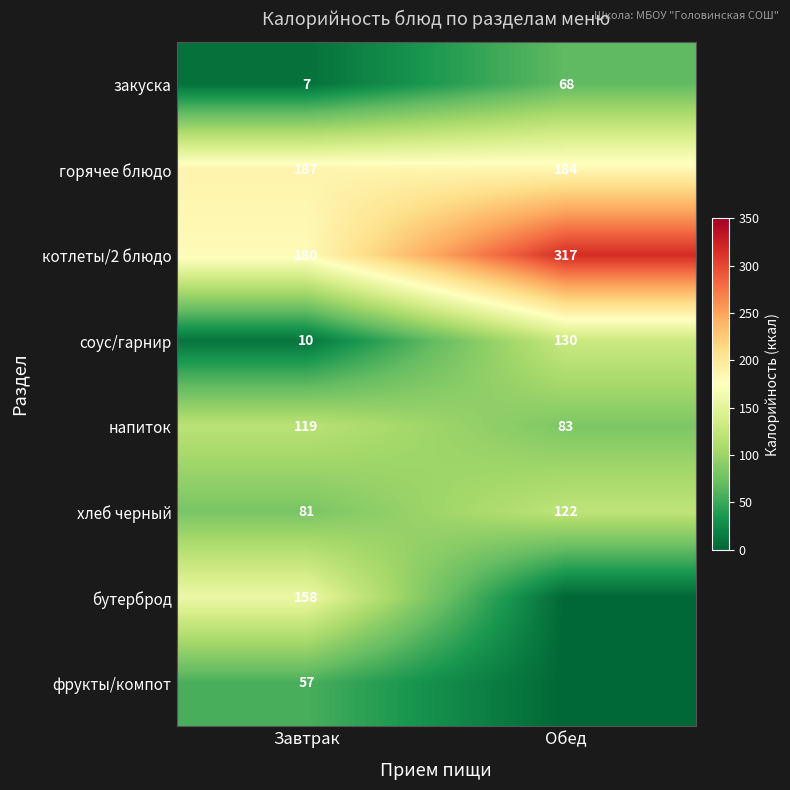

What is the sum of all горячее блюдо values?

371